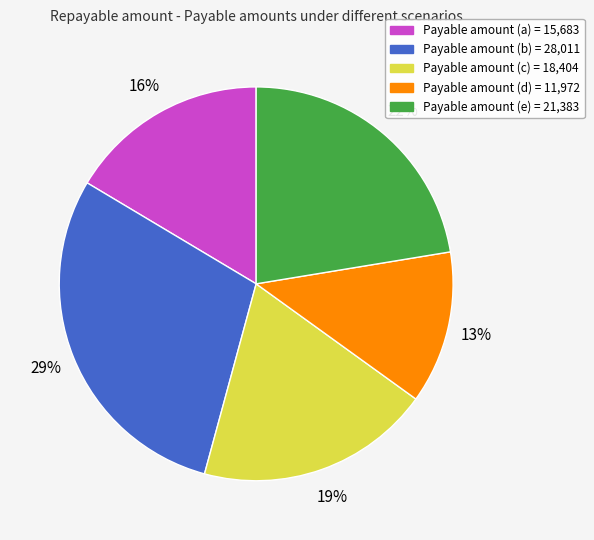

To the nearest percent, what is the average slice percentage?

20%